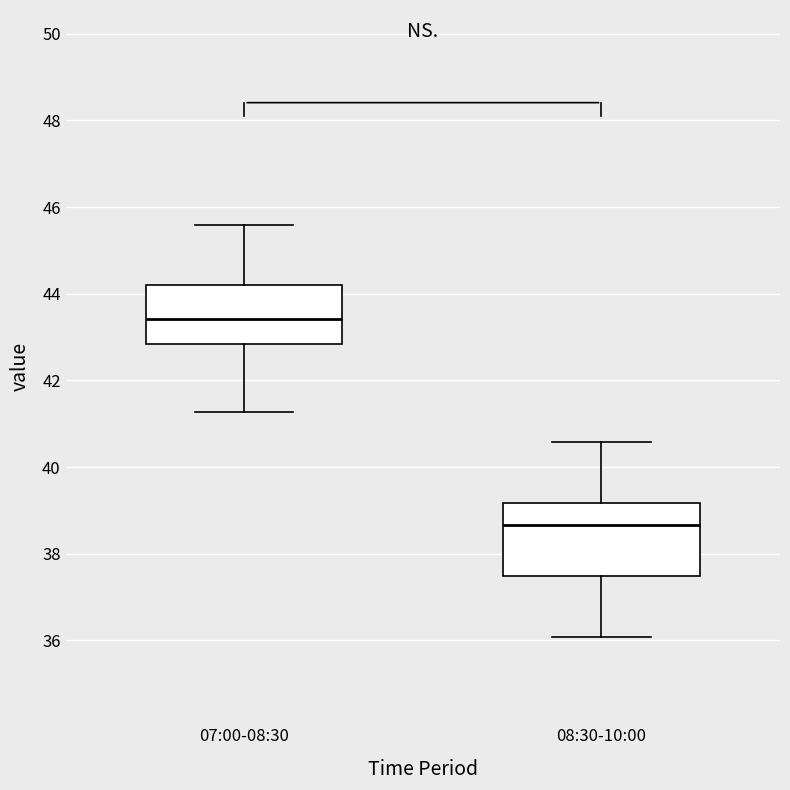

Where is the upper edge of the box for 07:00-08:30 on the y-axis? The values are not printed on the chart, so give them approximately, as read against the axis.

44.2